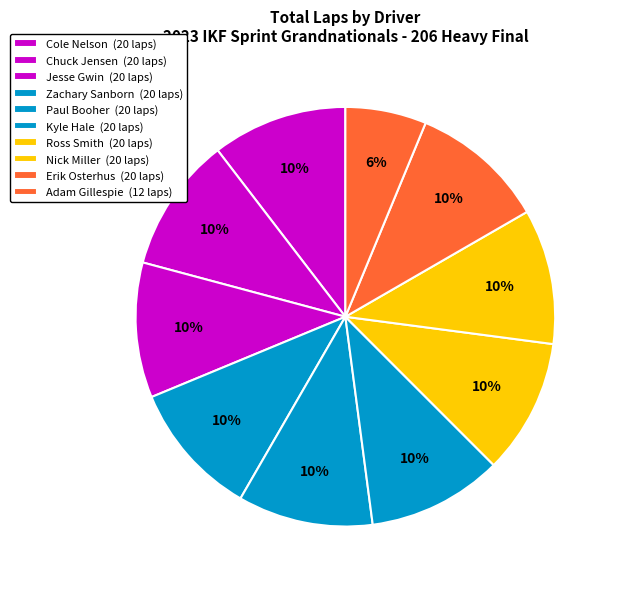

What is the largest slice in the pie chart?

Cole Nelson